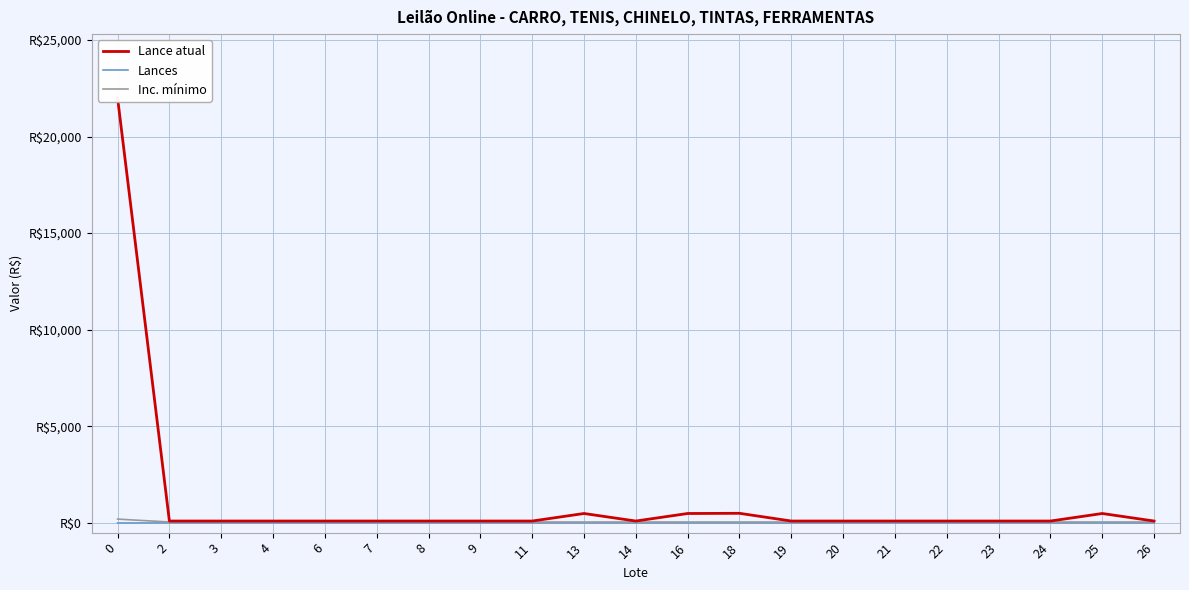

How many lines are shown in the chart?

3